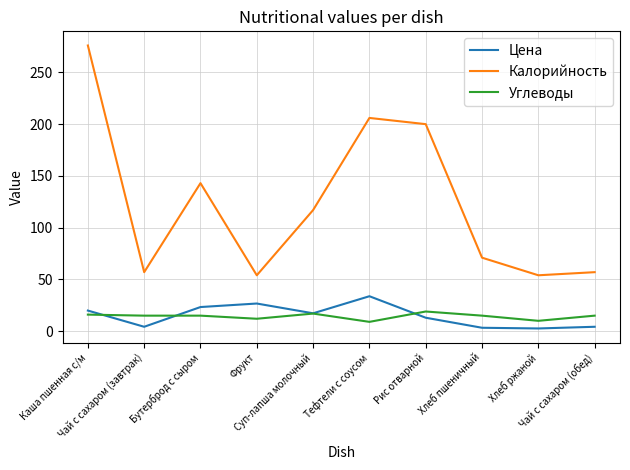

List the series in order of their peak value, lowest first.

Углеводы, Цена, Калорийность